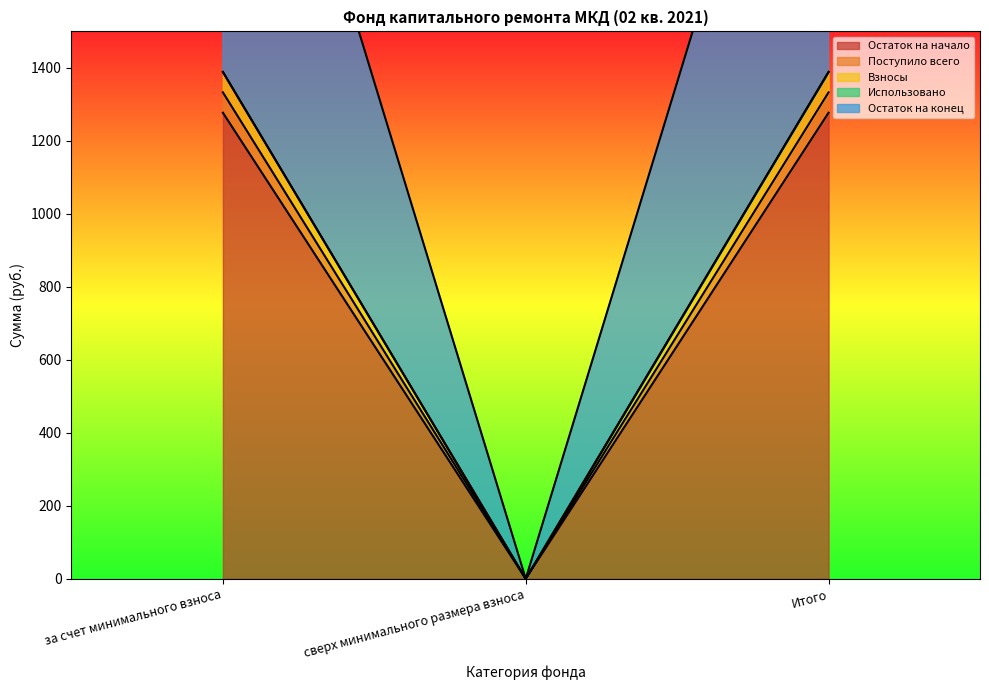

Which series has the largest total across all categories?

Остаток на начало